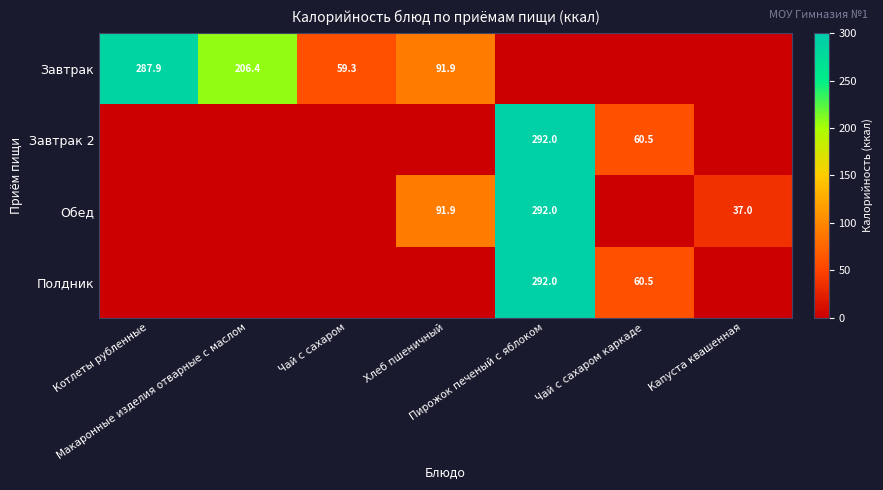

Is the value of Завтрак at Котлеты рубленные greater than the value of Обед at Капуста квашенная?

Yes